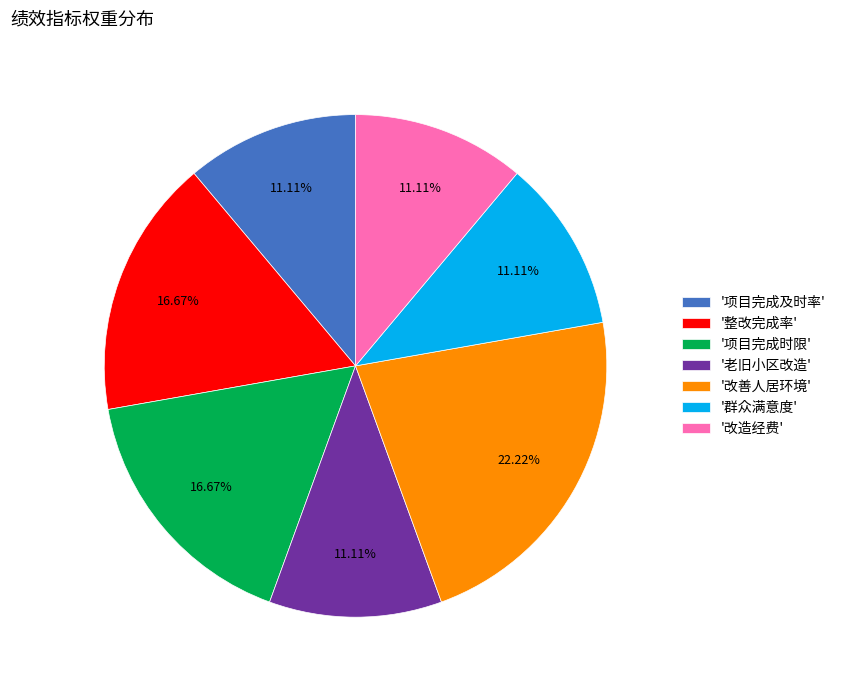

What is the largest slice in the pie chart?

'改善人居环境'